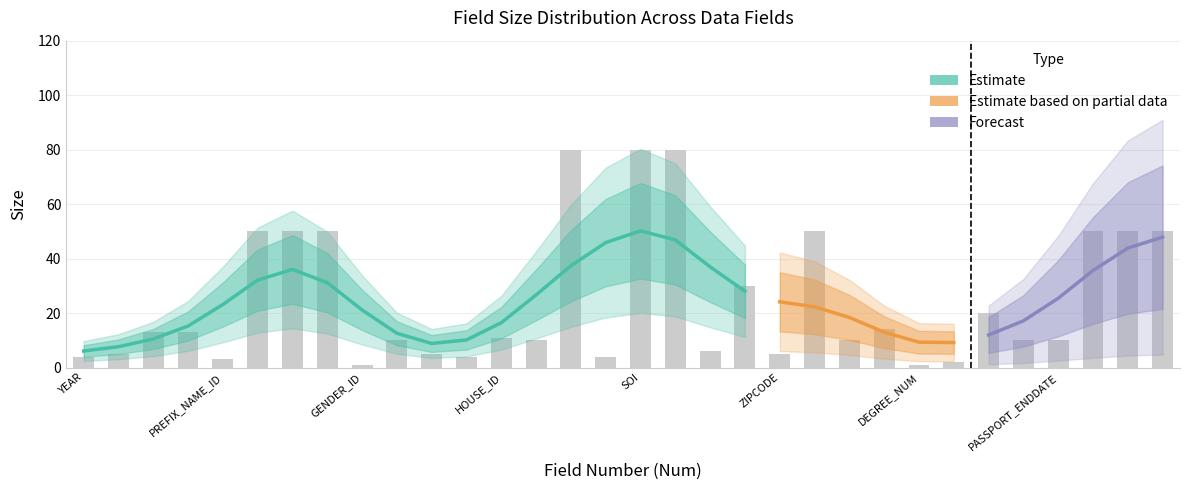

Which category has the lowest value across all series?

GENDER_ID